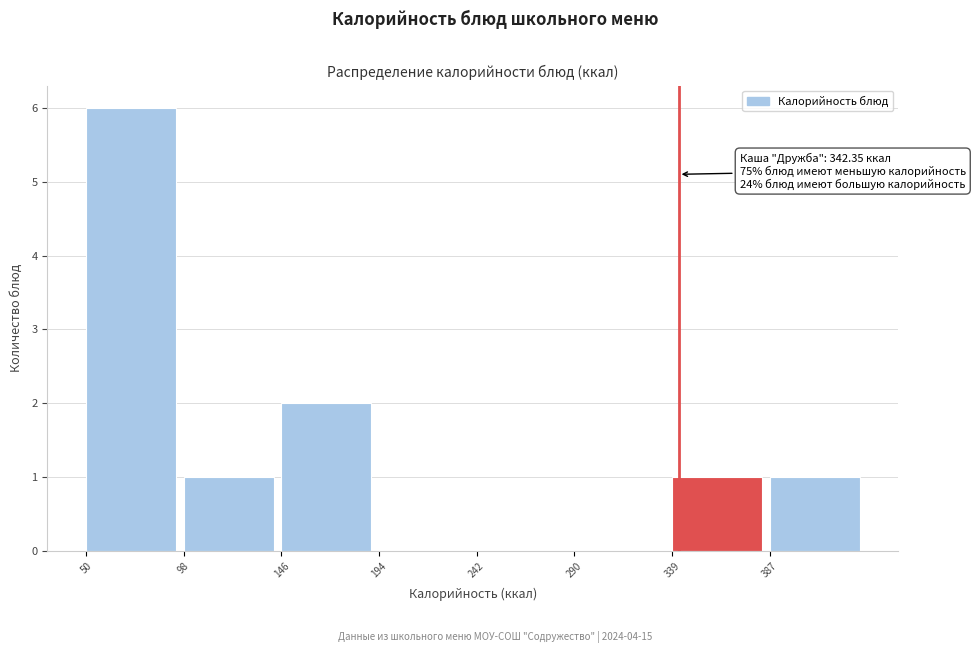

Over which range of the x-axis is the bar tallest?

50 to 100